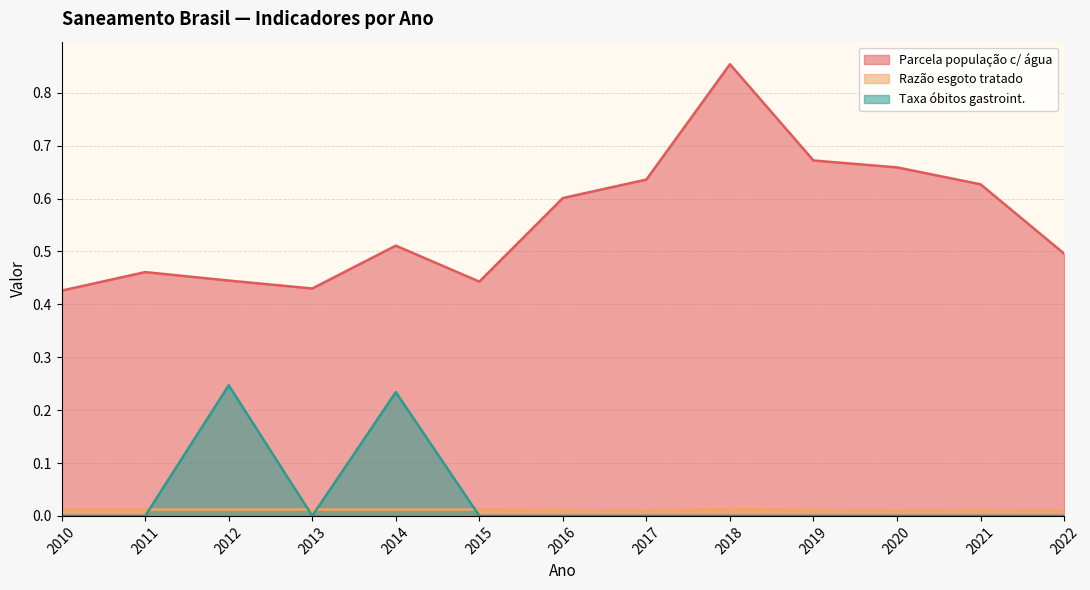

Rank the series by their maximum value, from highest to lowest.

Parcela população c/ água, Taxa óbitos gastroint., Razão esgoto tratado